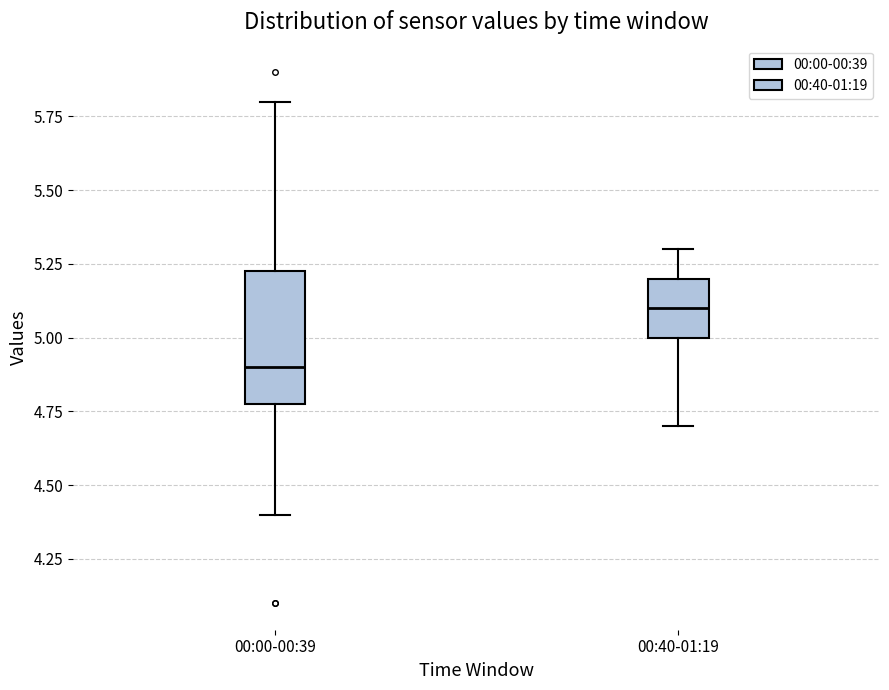

Where does the median line of the box for 00:00-00:39 sit on the y-axis? The values are not printed on the chart, so give them approximately, as read against the axis.

4.90